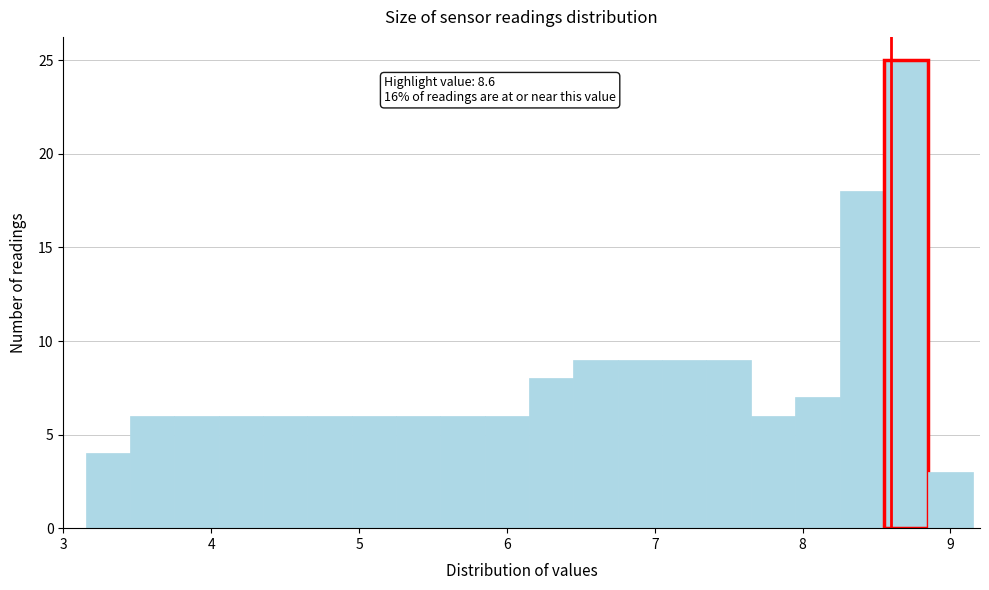

Around what value on the x-axis is the tallest bar? Give the approximate position of its centre, as read against the axis.

8.7